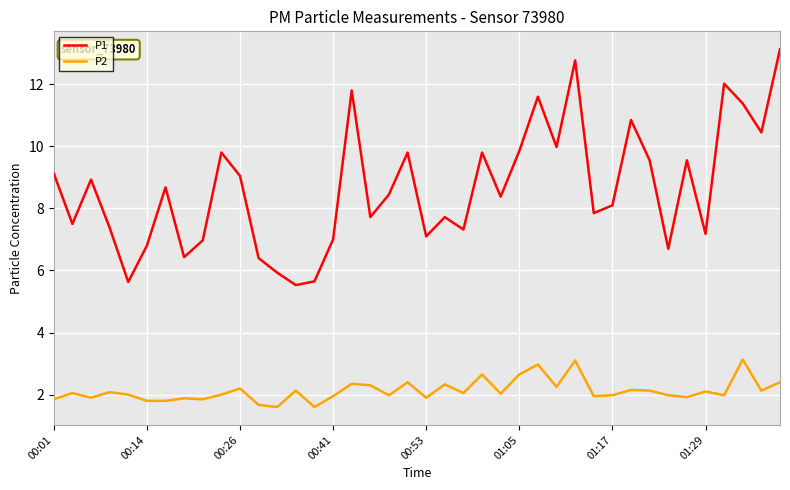

What is the sum of all P1 values?

345.9